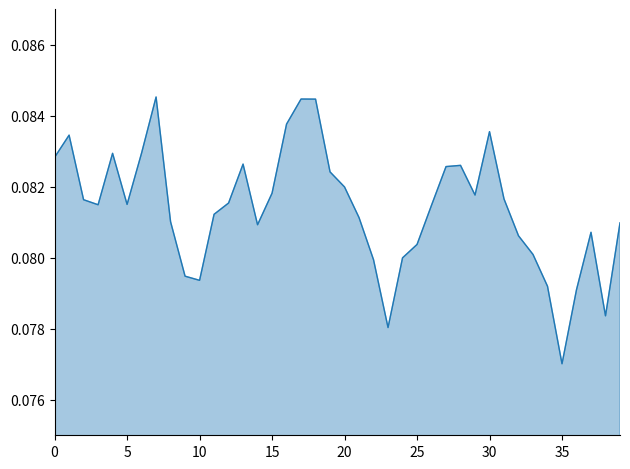

At which category does the chart reach its minimum across all series?

35